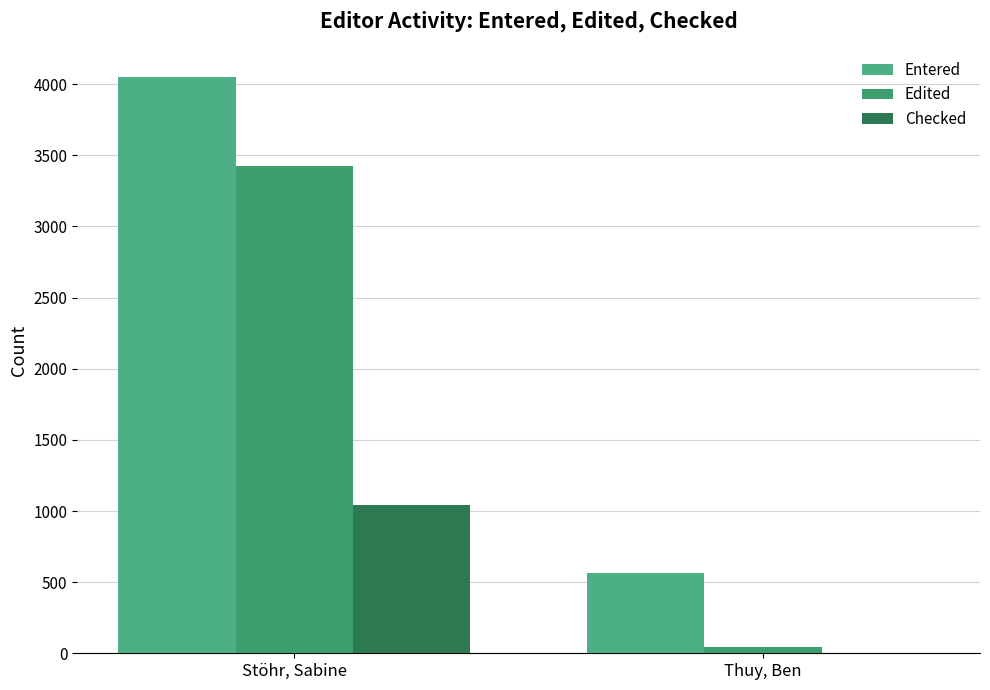

The value of Entered at Thuy, Ben is 565. True or false?

True